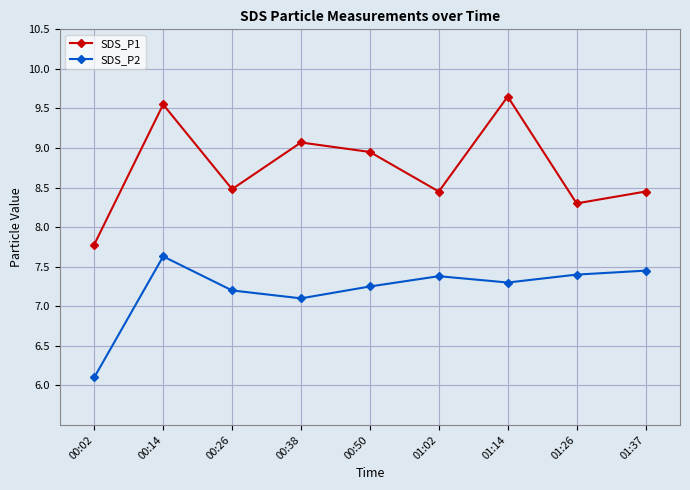

What is the difference between the maximum and minimum values in the SDS_P2 series?

1.5